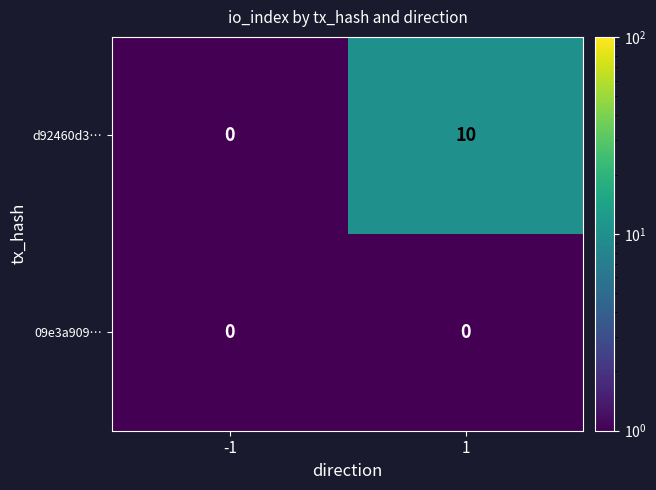

Count the number of data series in this chart.

2